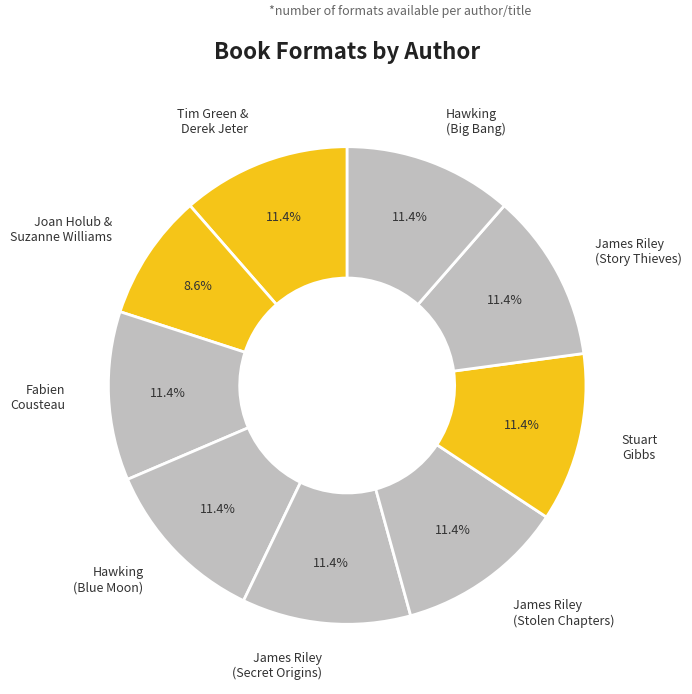

The Joan Holub & Suzanne Williams slice represents 9% of the pie. True or false?

True